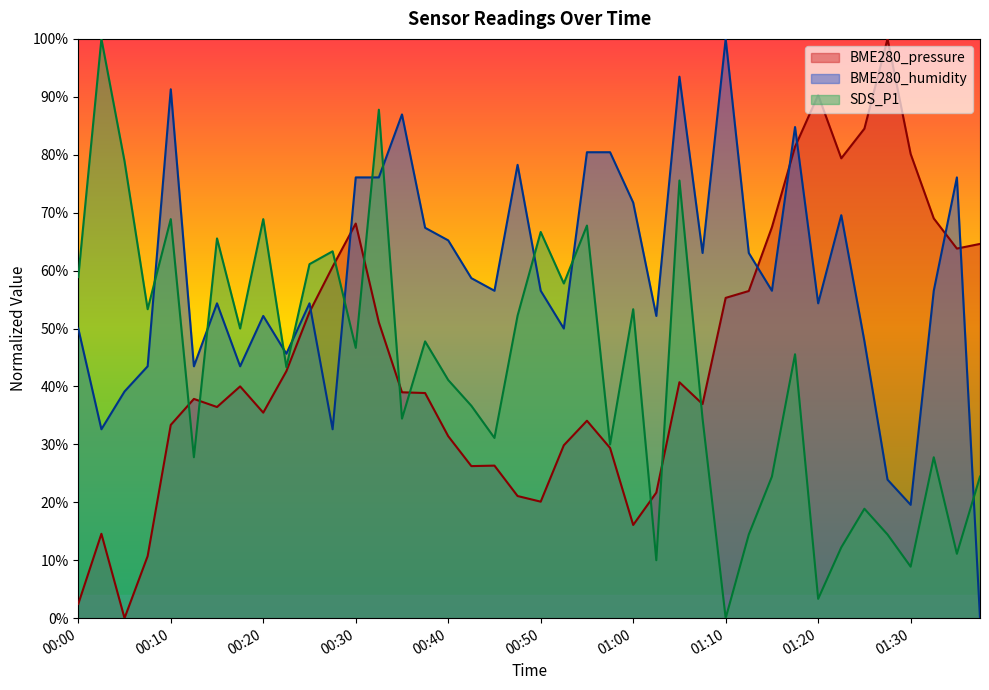

At which label does SDS_P1 first exceed 45?

00:00